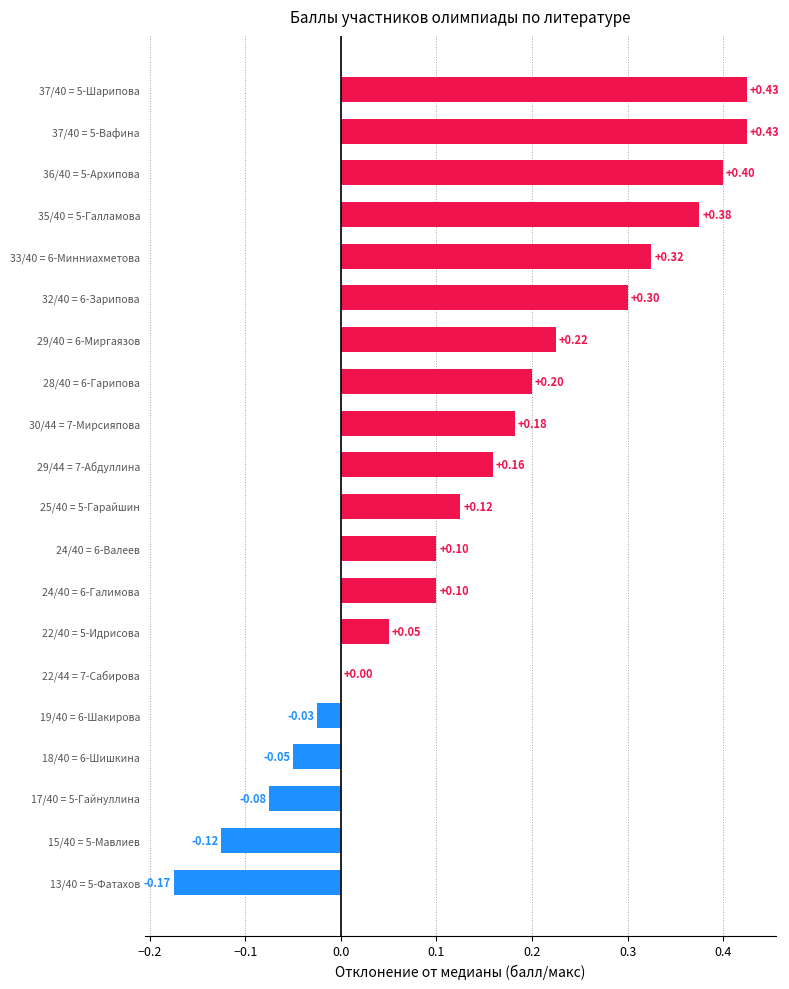

Which has a higher value, 36/40 = 5-Архипова or 30/44 = 7-Мирсияпова?

36/40 = 5-Архипова